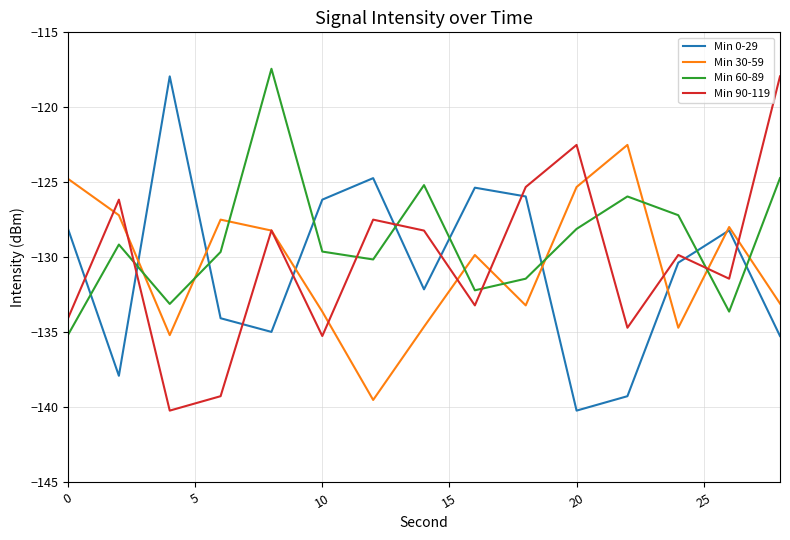

True or false: Min 60-89 and Min 30-59 intersect in this chart.

True